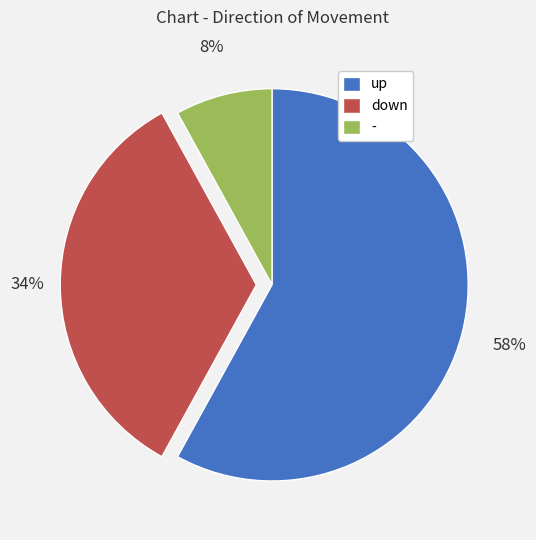

To the nearest percent, what portion does - represent?

8%